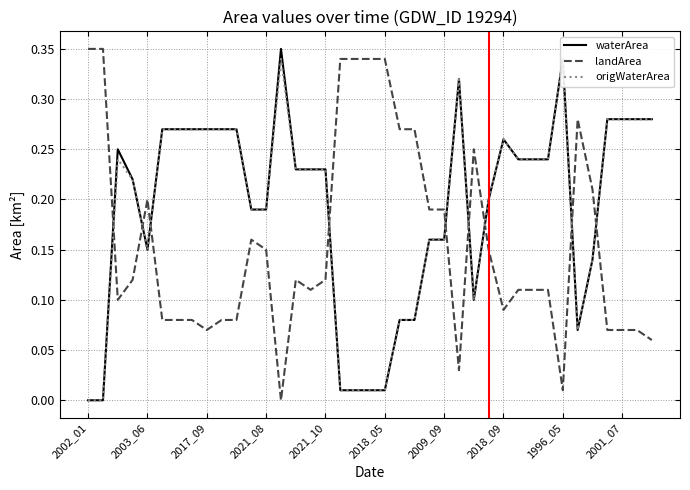

What are all the series names shown in the legend?

waterArea, landArea, origWaterArea